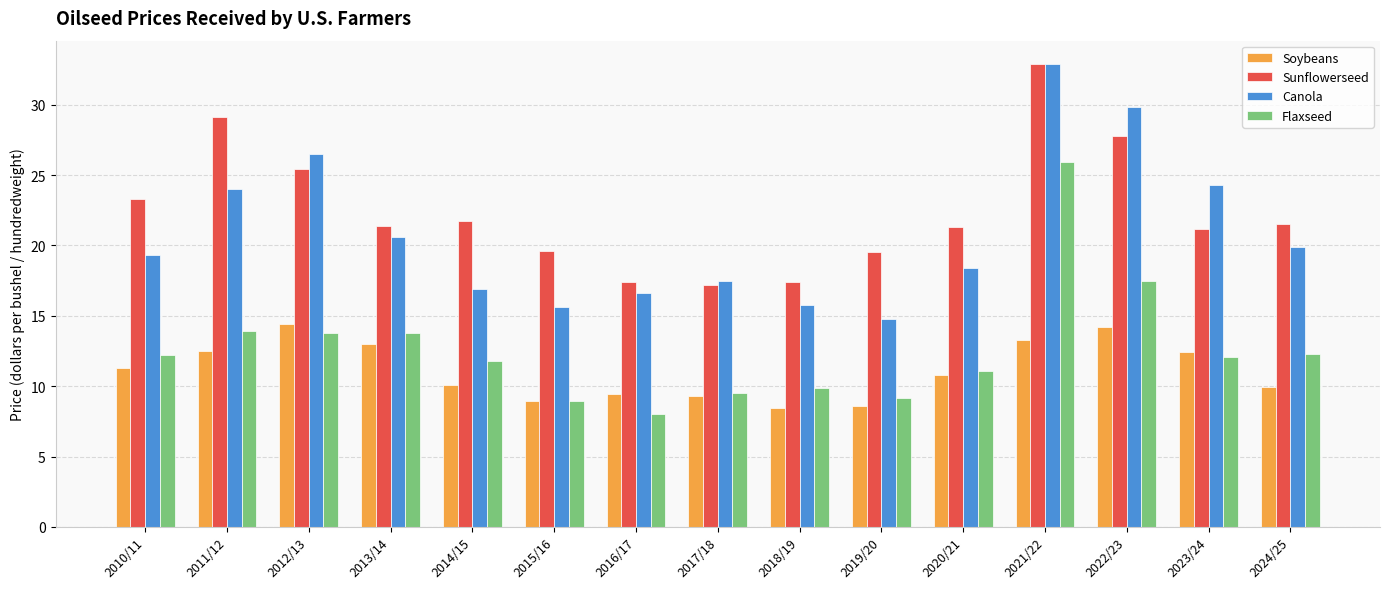

What is the average value of the Flaxseed series?

12.7